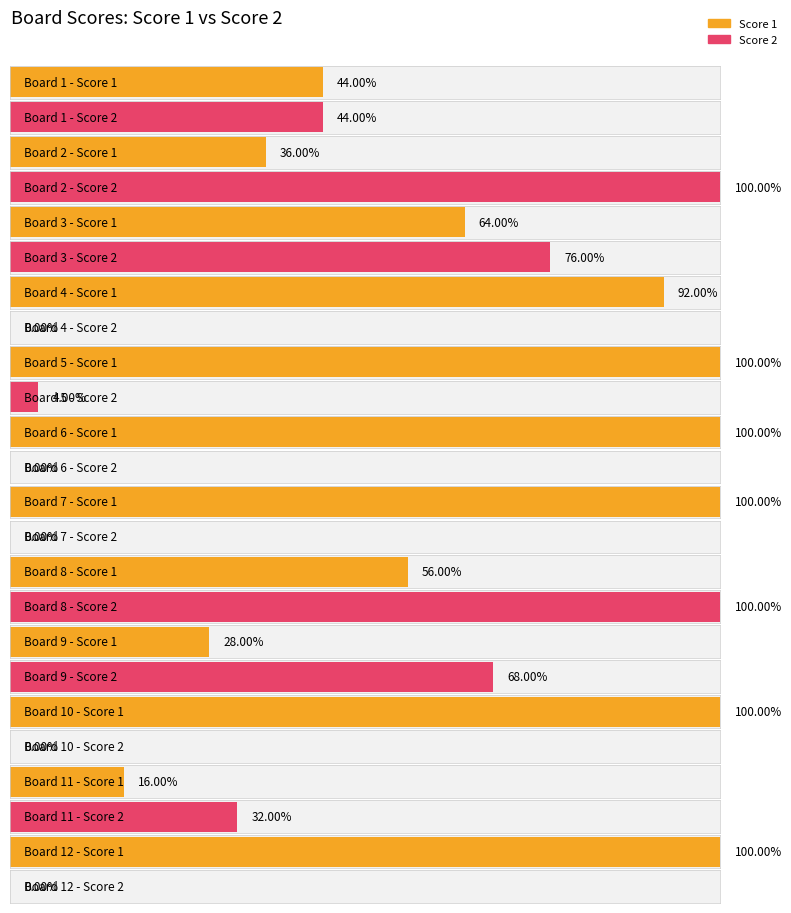

At which label does Score 2 reach its minimum?

4